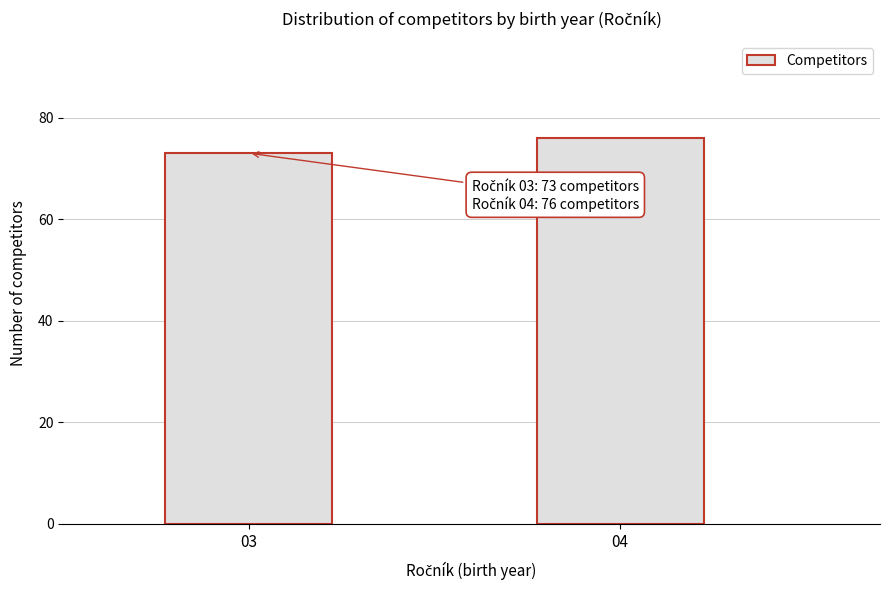

Reading left to right, transcribe all the data shown in this chart.

73	76